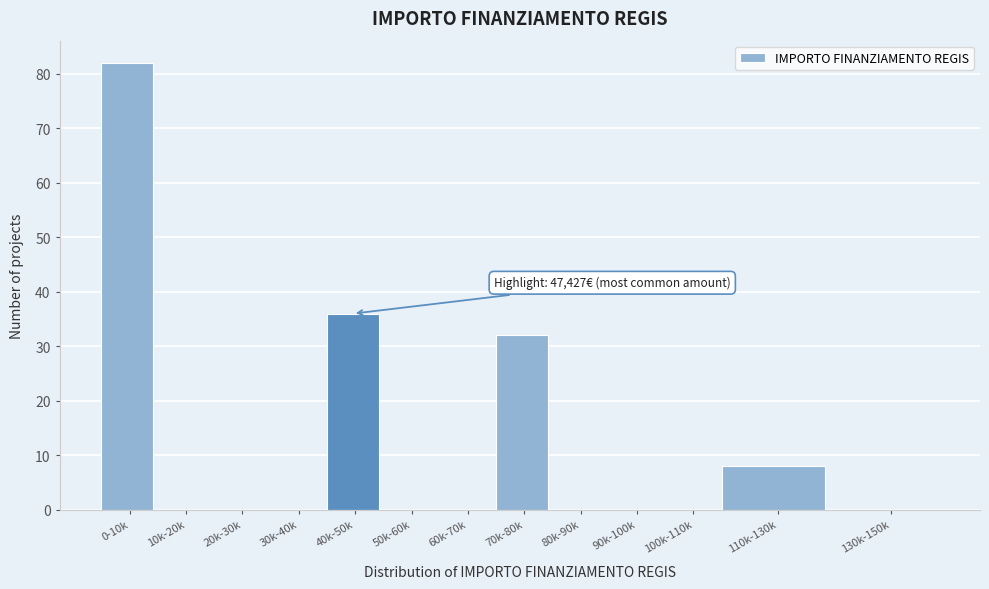

Reading right to left, what are all the values shown in this chart?

130k-150k=0	110k-130k=8	100k-110k=0	90k-100k=0	80k-90k=0	70k-80k=32	60k-70k=0	50k-60k=0	40k-50k=36	30k-40k=0	20k-30k=0	10k-20k=0	0-10k=82